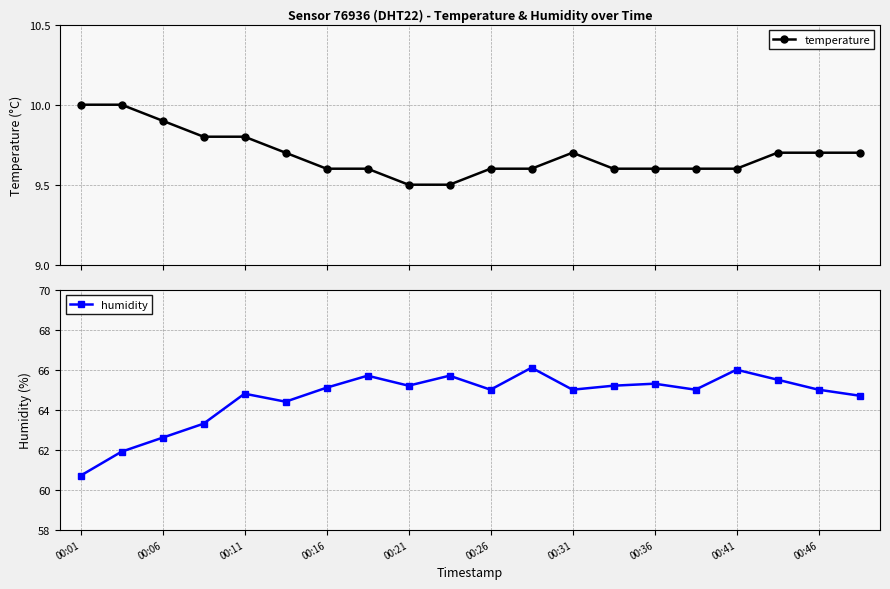

True or false: temperature and humidity intersect in this chart.

False